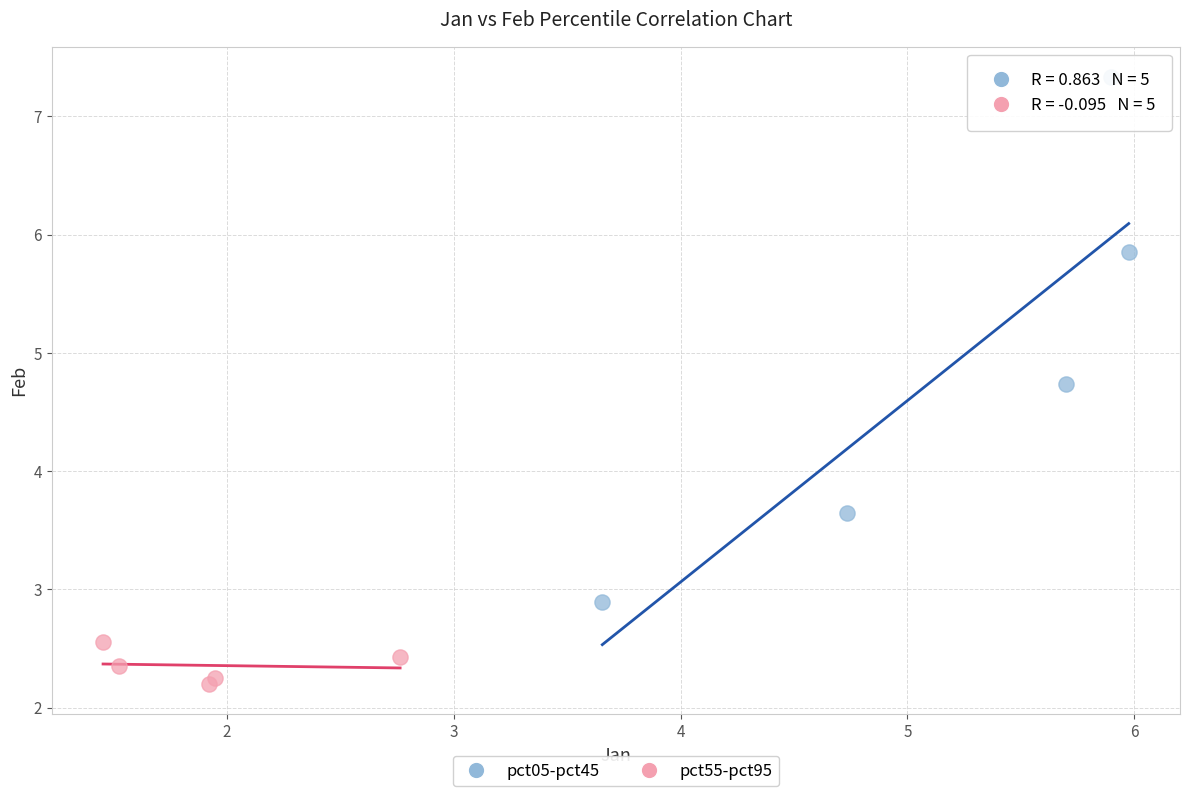

Which series reaches the minimum Y coordinate?

pct55-pct95